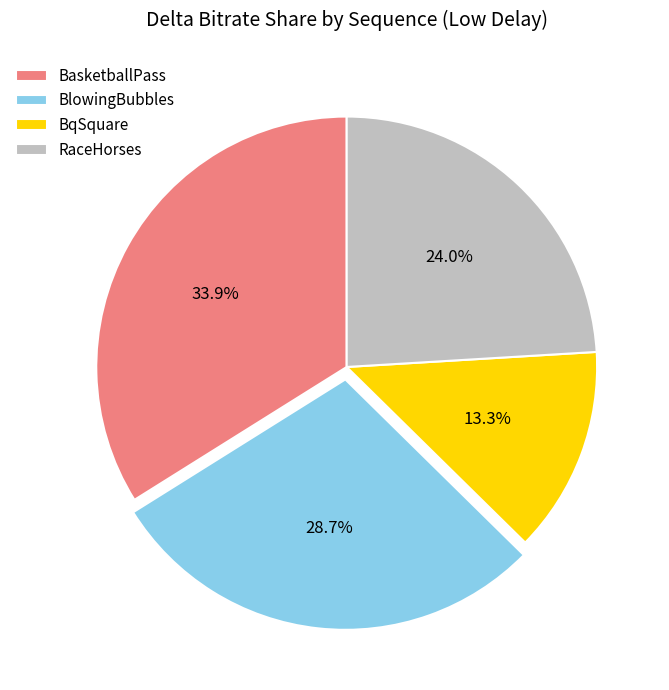

Between BqSquare and BasketballPass, which is larger?

BasketballPass